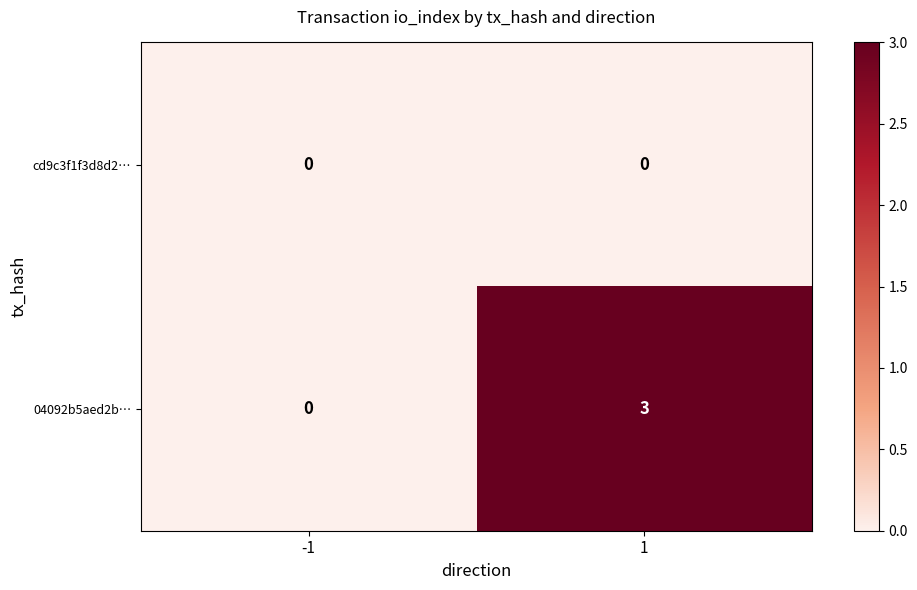

List the series in order of their peak value, lowest first.

cd9c3f1f3d8d2…, 04092b5aed2b…